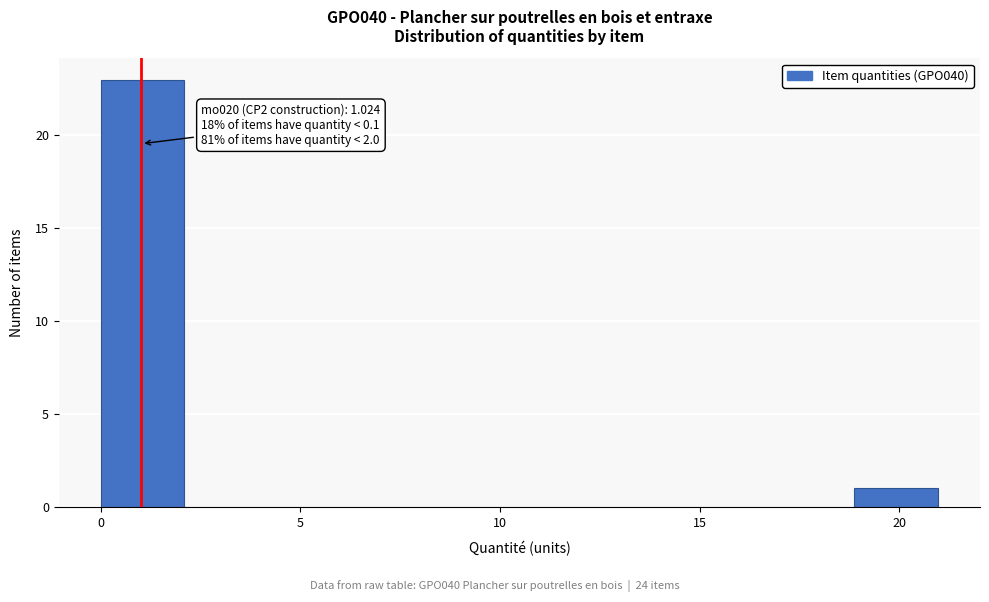

Over which range of the x-axis is the bar tallest?

0.0 to 2.0